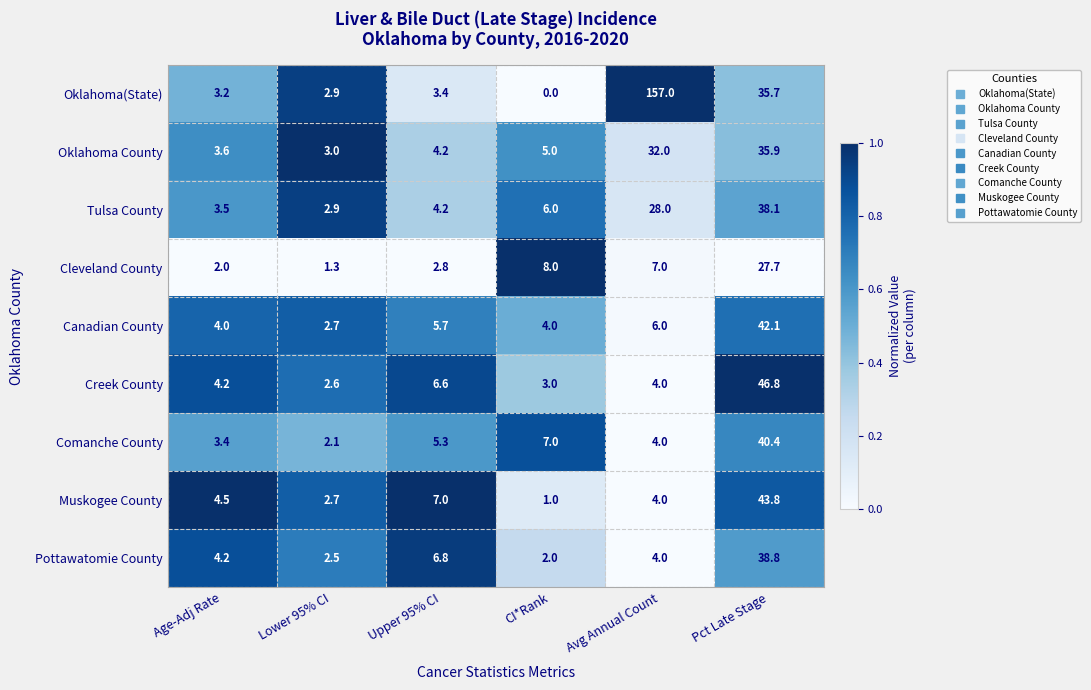

List the series in order of their peak value, lowest first.

Cleveland County, Oklahoma County, Tulsa County, Pottawatomie County, Comanche County, Canadian County, Muskogee County, Creek County, Oklahoma(State)